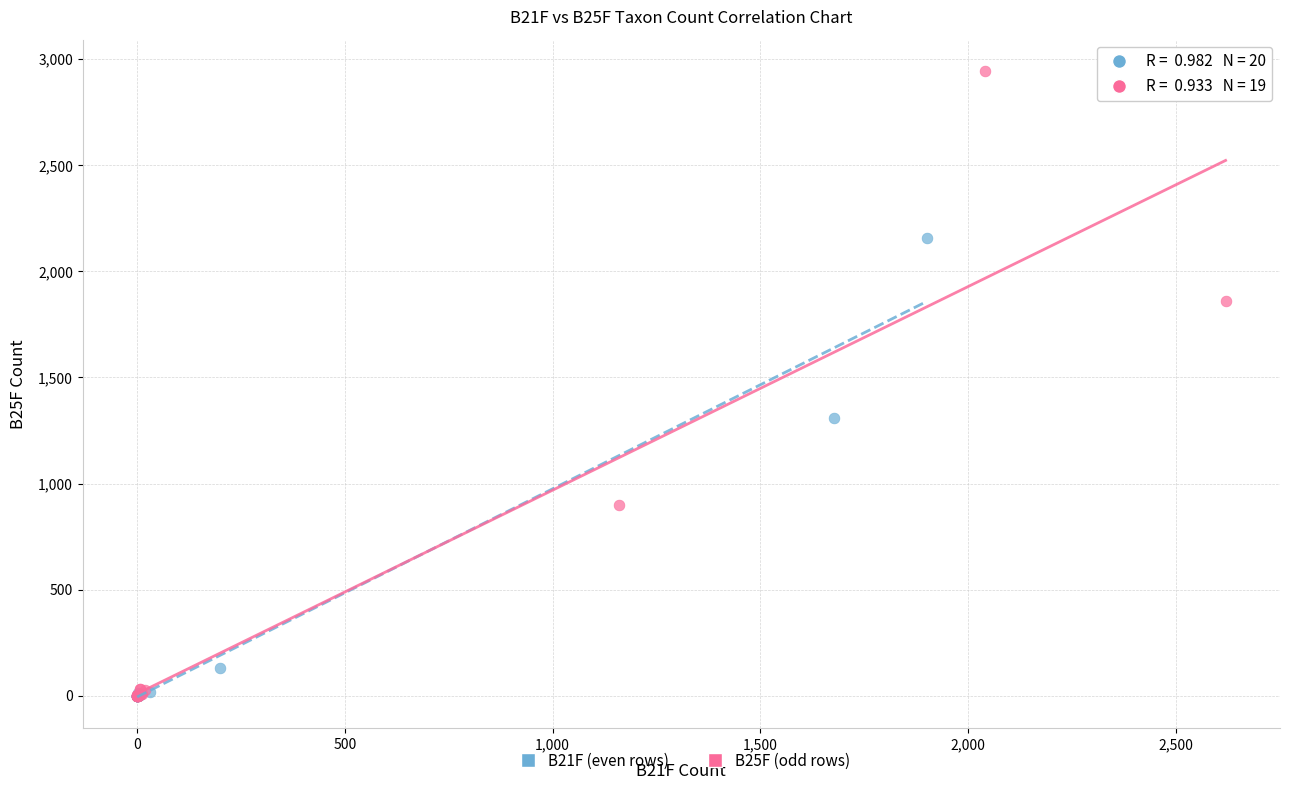

What are all the series names shown in the legend?

B21F (even rows), B25F (odd rows)